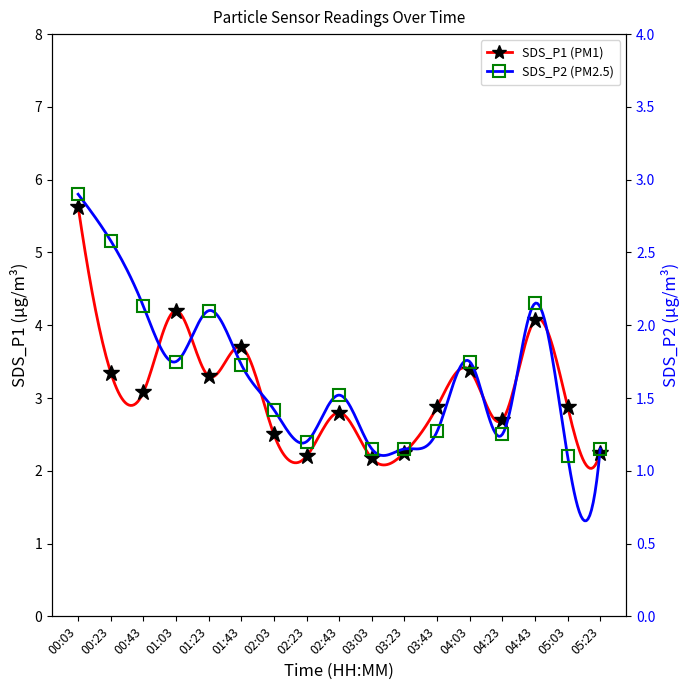

In SDS_P2 (PM2.5), how many points are lower than both neighbors (excluding endpoints)?

4